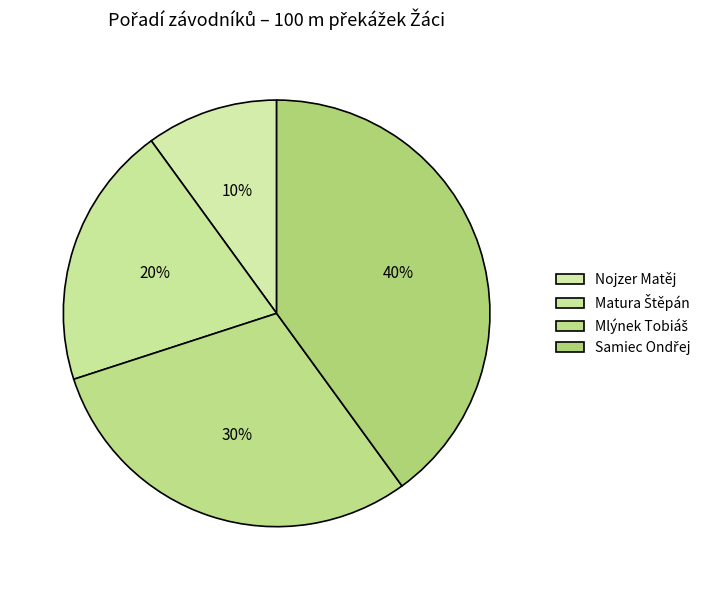

To the nearest percent, what is the average slice percentage?

25%